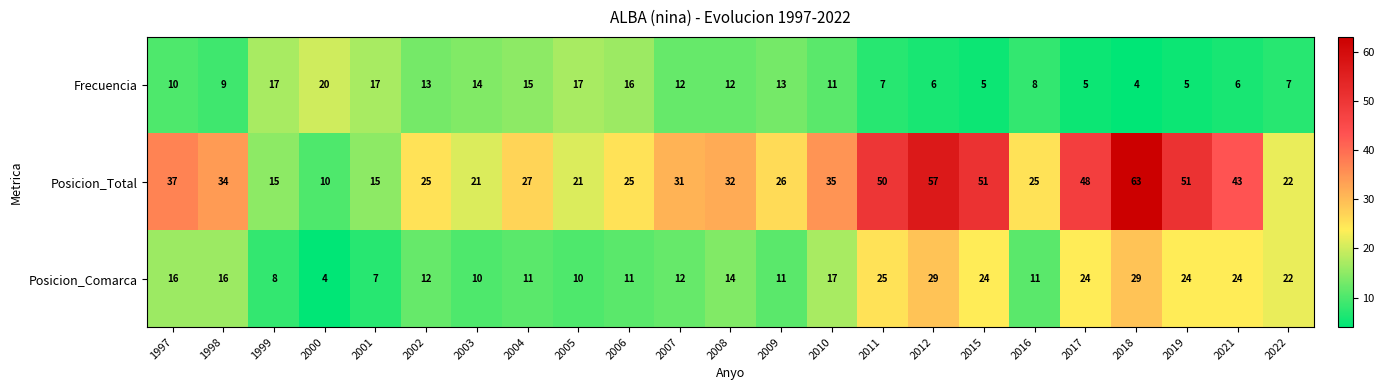

At which label does Frecuencia first exceed 11?

1999